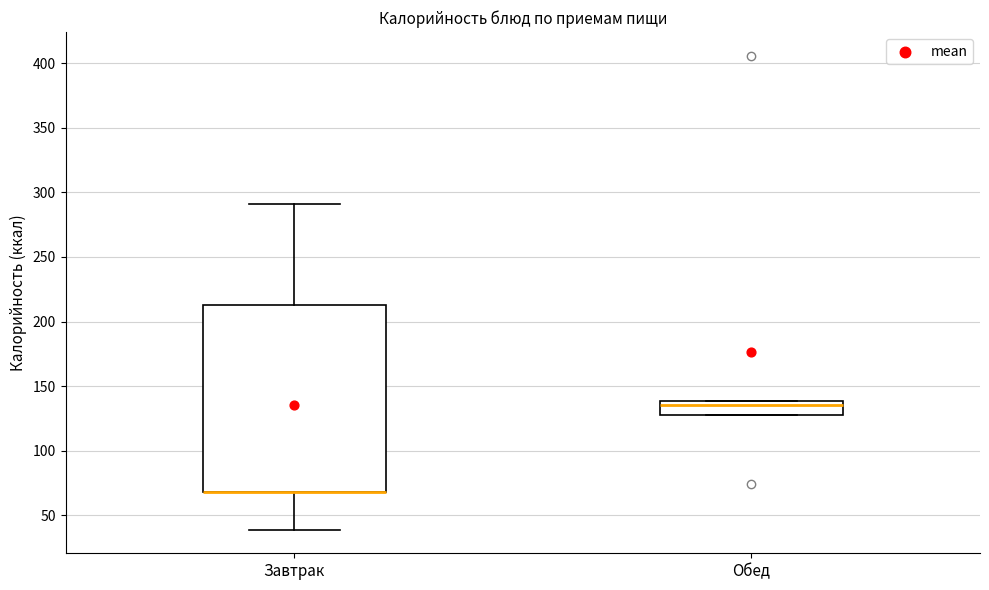

Reading left to right, read every box against the y-axis: the position of its median line, the range the box covers, and the ends of its whiskers. The values are not printed on the chart, so give them approximately, as read against the axis.

Завтрак: median 70 (drawn on the box's lower edge), box 70 to 215, whiskers 40 to 290
Обед: median 135, box 125 to 140, whiskers 125 to 140